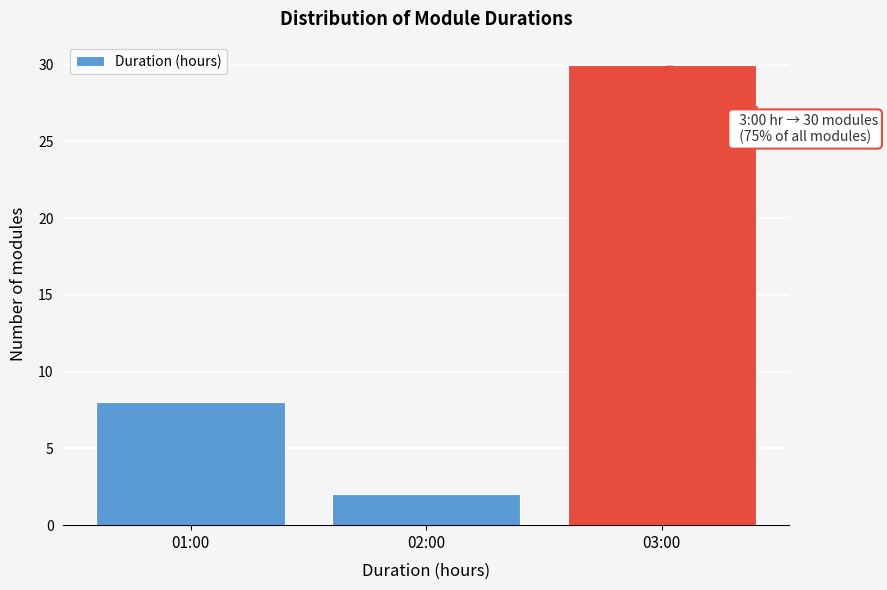

Reading left to right, transcribe all the data shown in this chart.

8	2	30